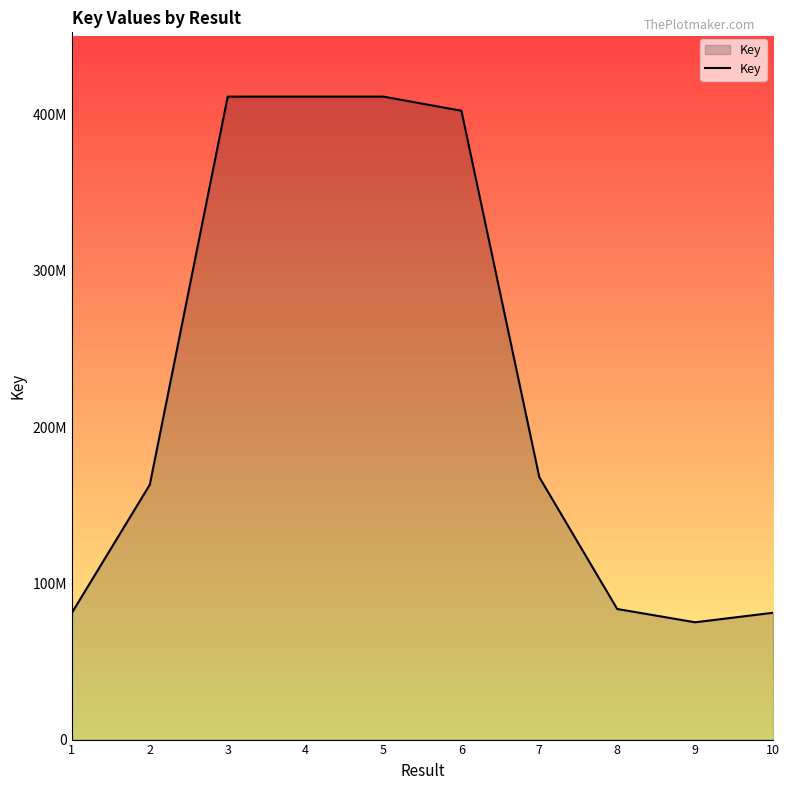

Is this an area chart (filled region under the line)?

Yes